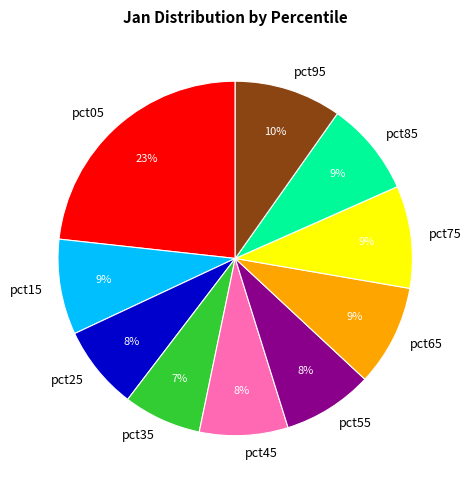

Is it true that pct65 is 15% of the pie?

False